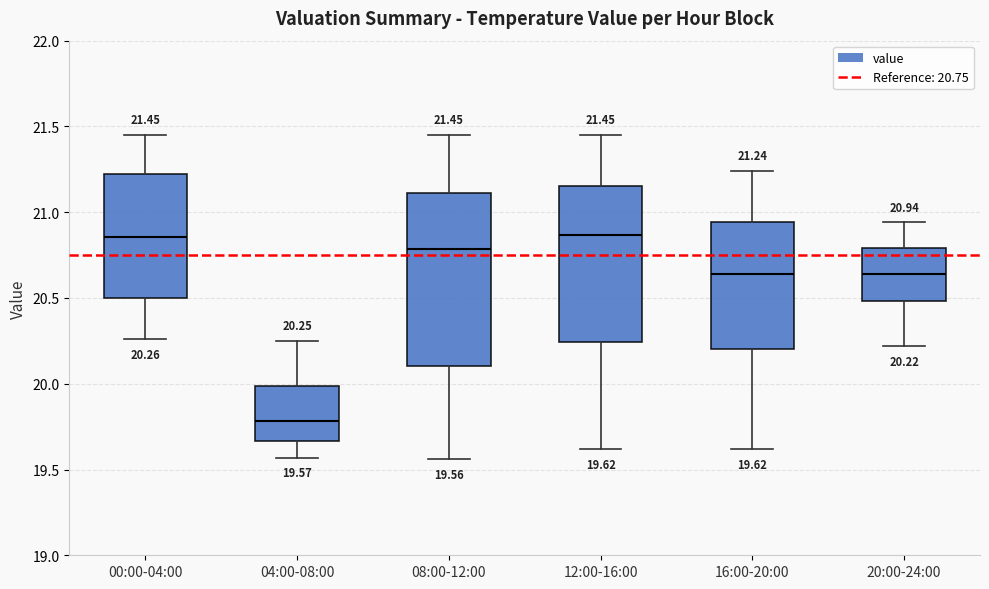

Comparing the boxes themselves (not the whiskers), which one is the tallest?

08:00-12:00